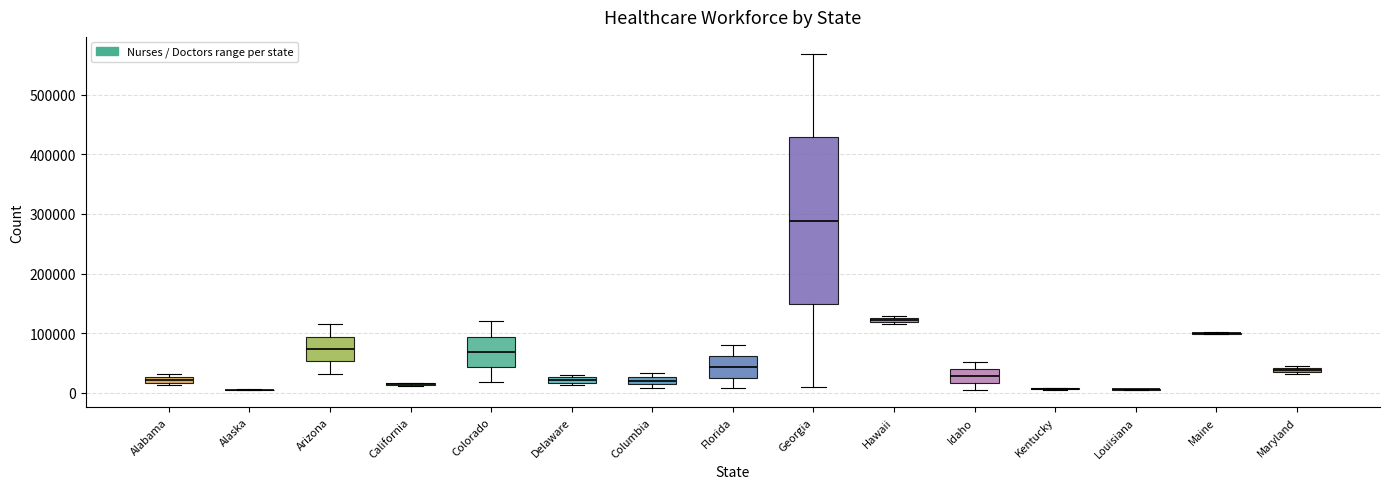

Comparing the boxes themselves (not the whiskers), which one is the tallest?

Georgia